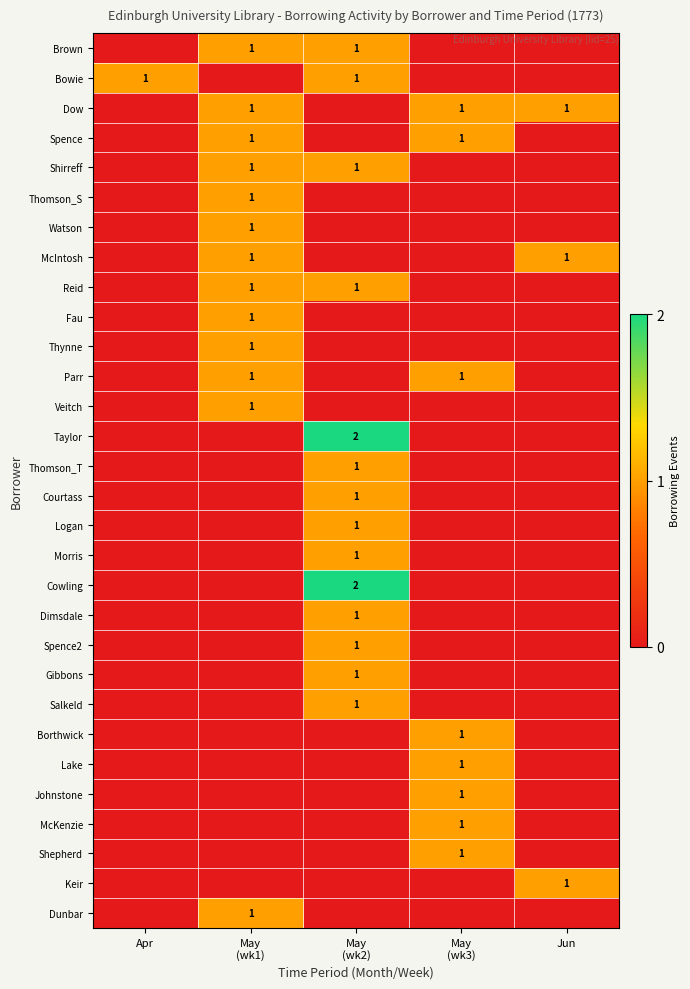

Which series changed the most between Apr and May (wk3)?

Bowie